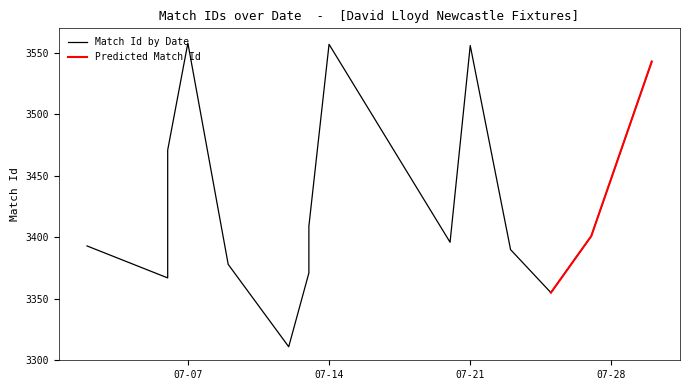

What is the ratio of the value at 2020-07-25 to the value at 2020-07-30?

0.9